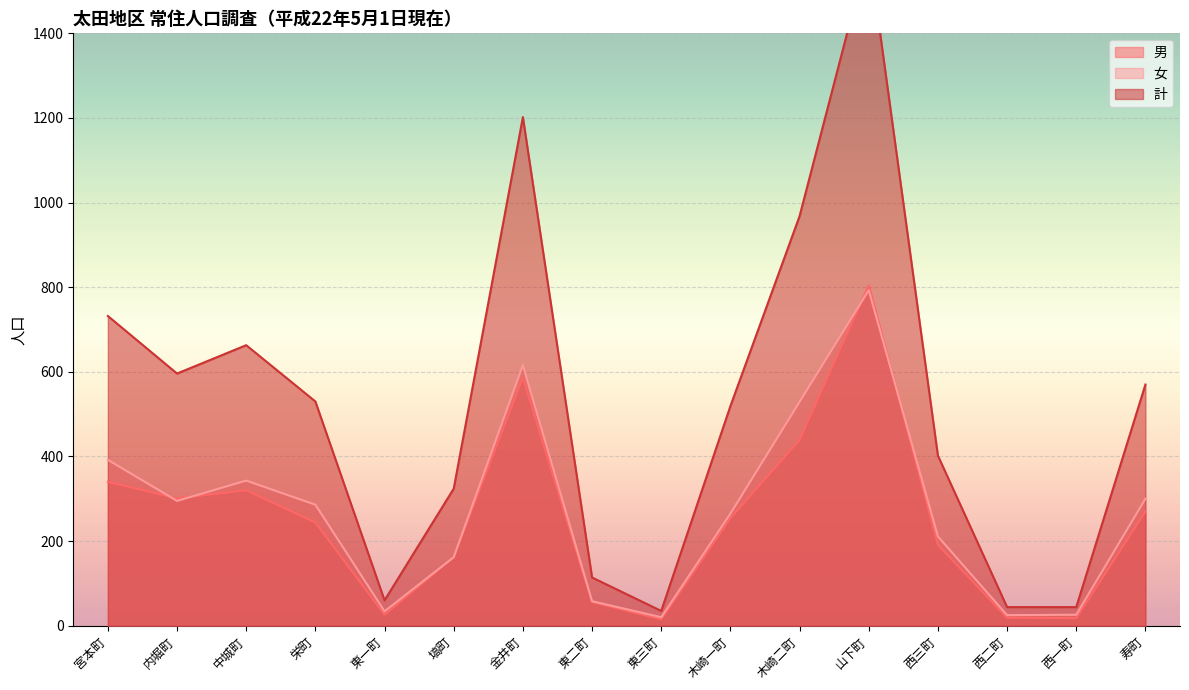

How many data points in 男 are less than 254?

8